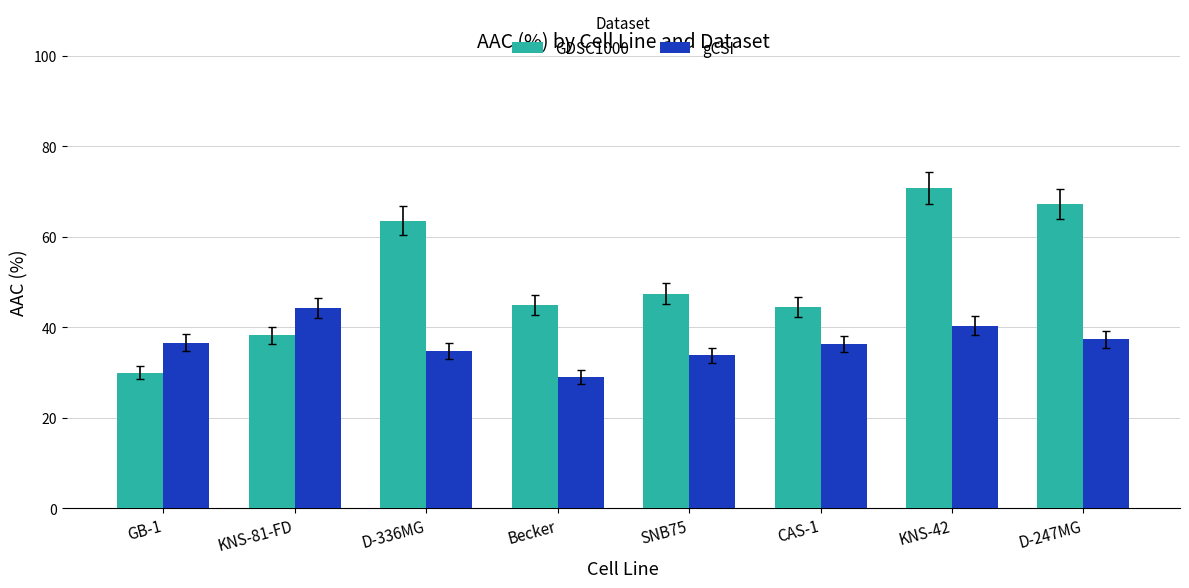

How many distinct data groups are displayed?

2